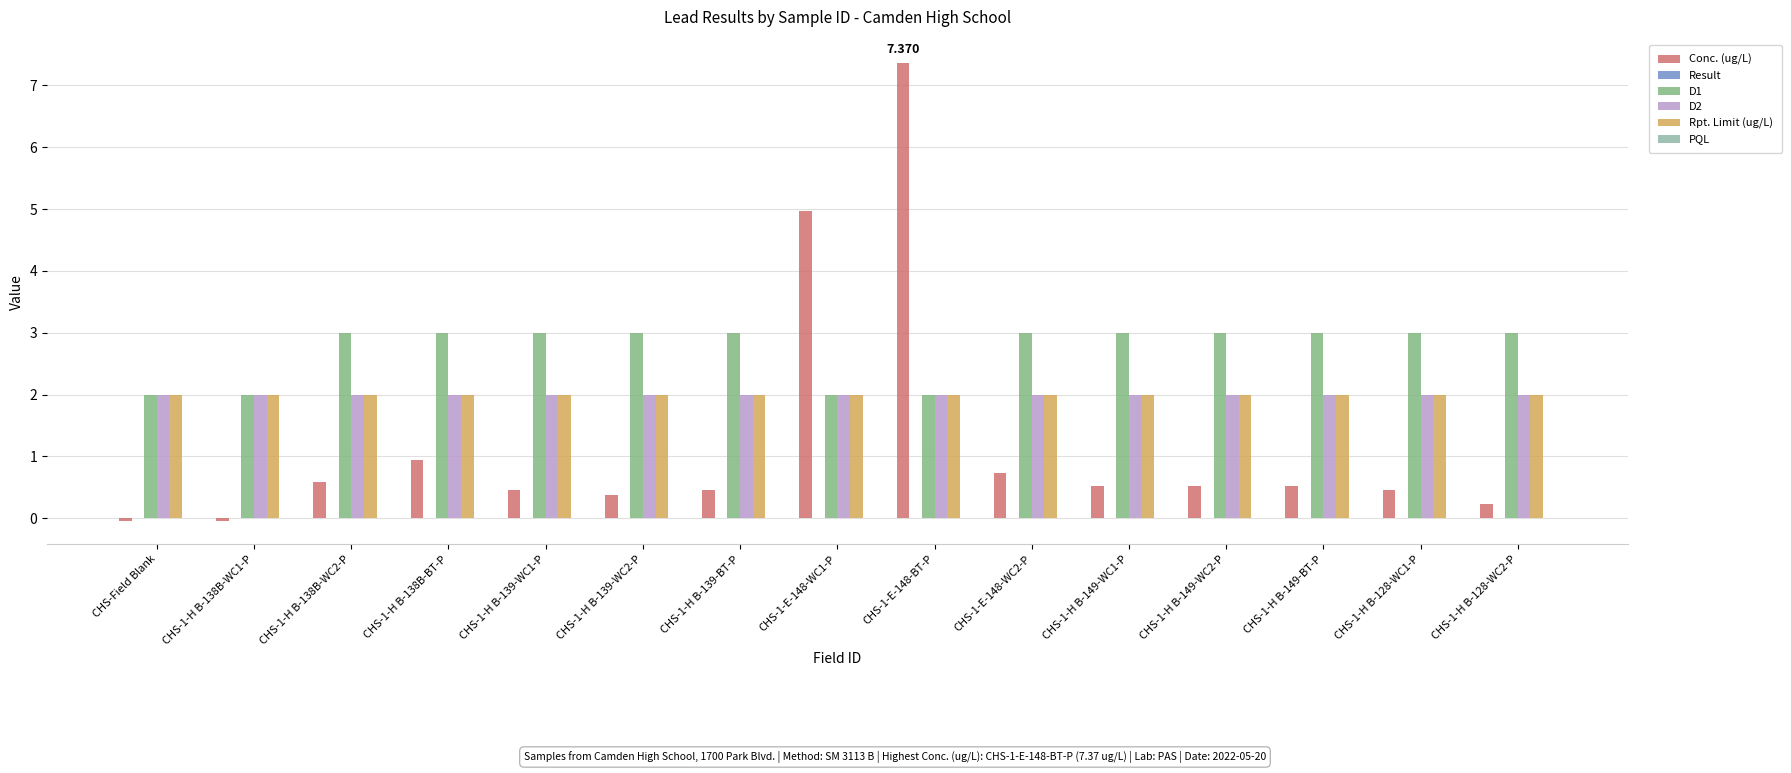

What is the approximate value of Rpt. Limit (ug/L) at CHS-1-H B-149-WC2-P?

2.0